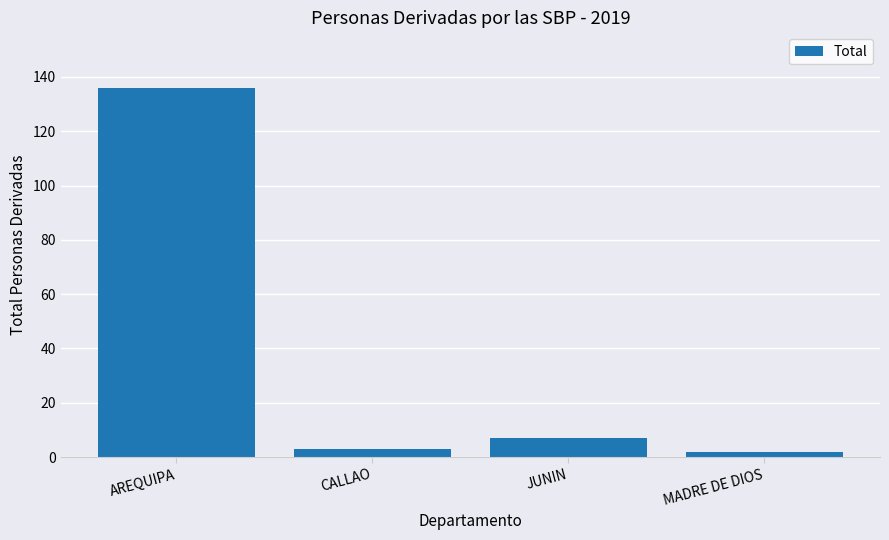

Does the chart contain stacked bars?

No